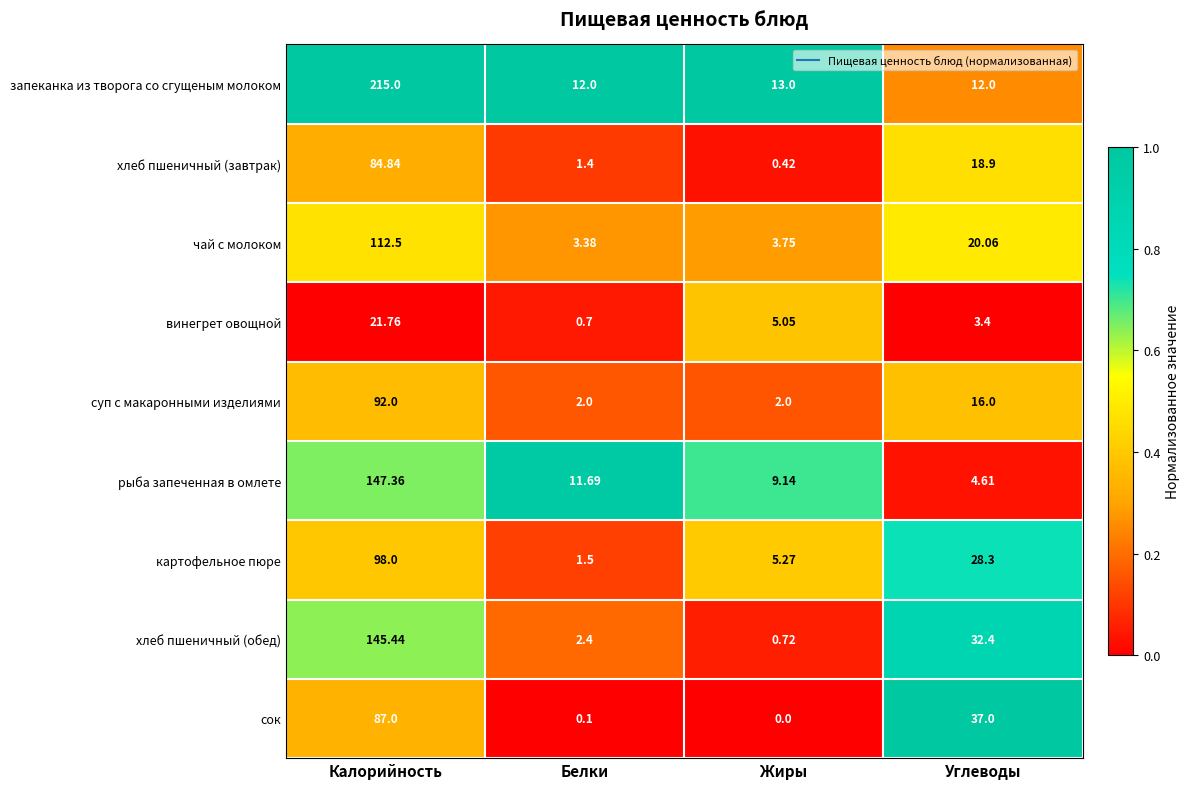

Which label corresponds to the smallest value in the chart?

Жиры